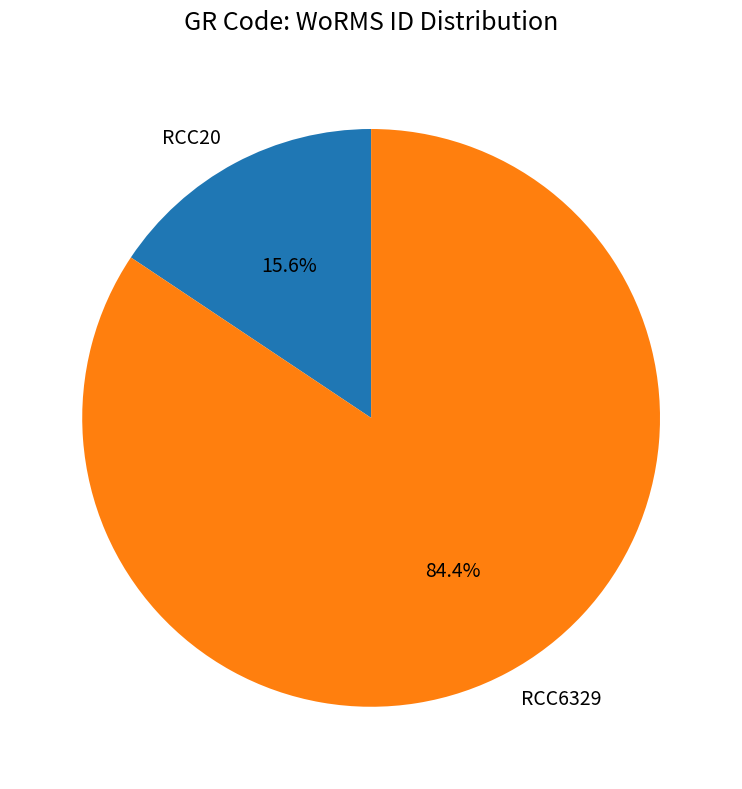

Which has a higher value, RCC6329 or RCC20?

RCC6329